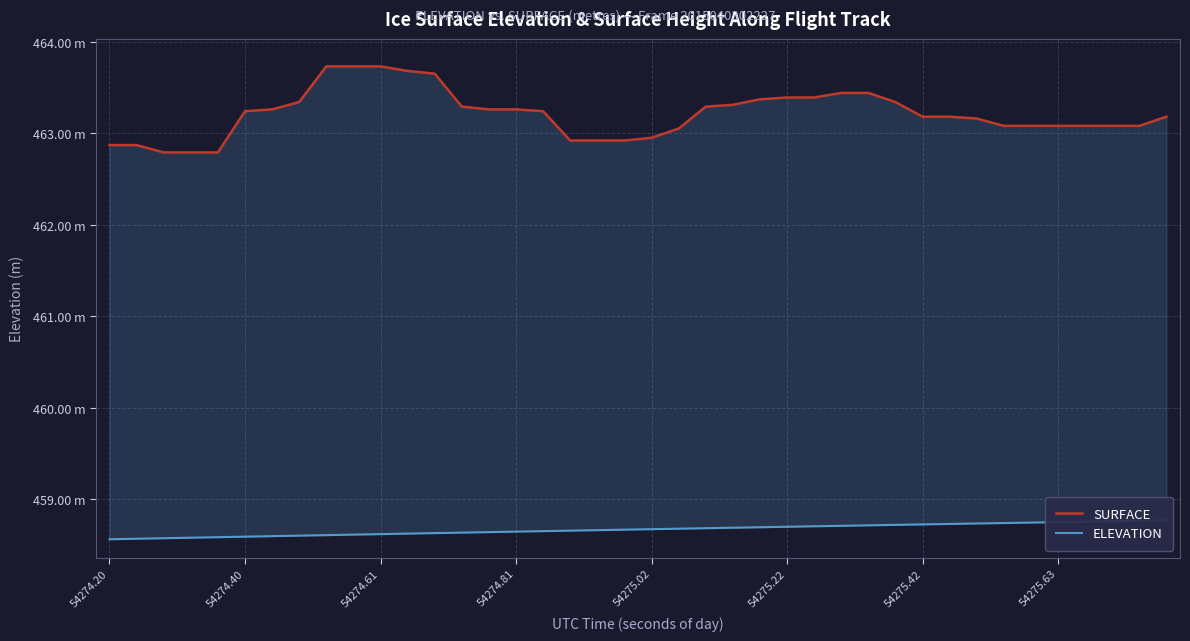

What is the average value of the SURFACE series?

463.2